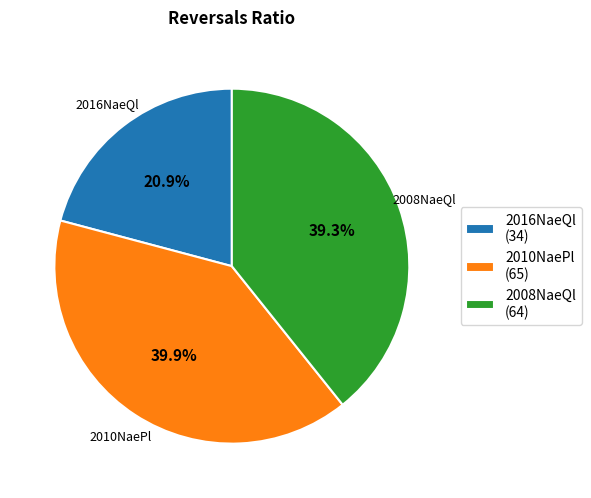

Does any single category account for the majority?

No